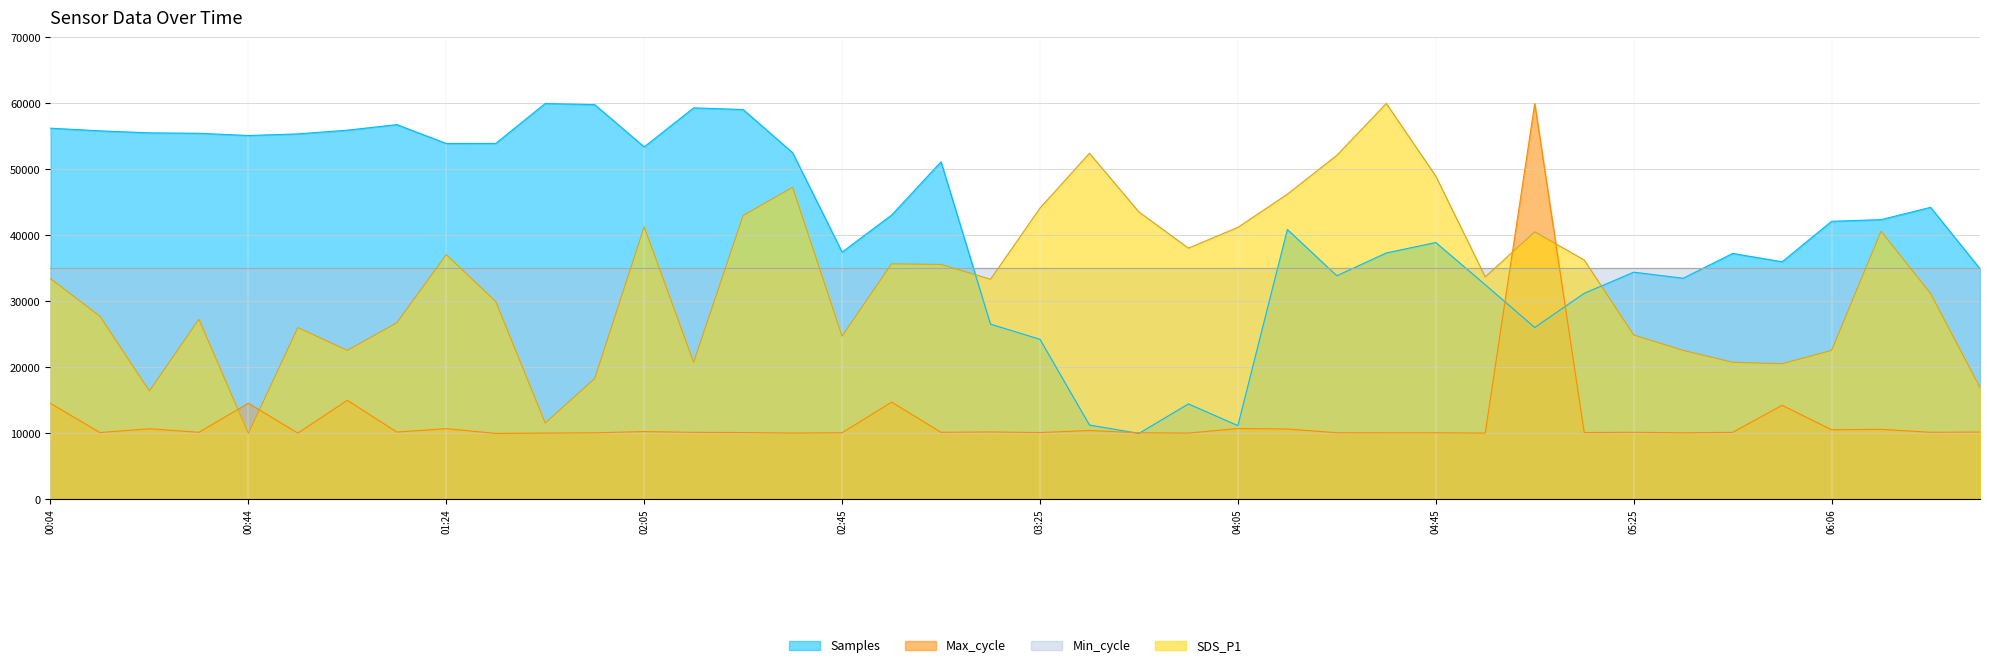

At which label is SDS_P1 closest to 35000?

03:05